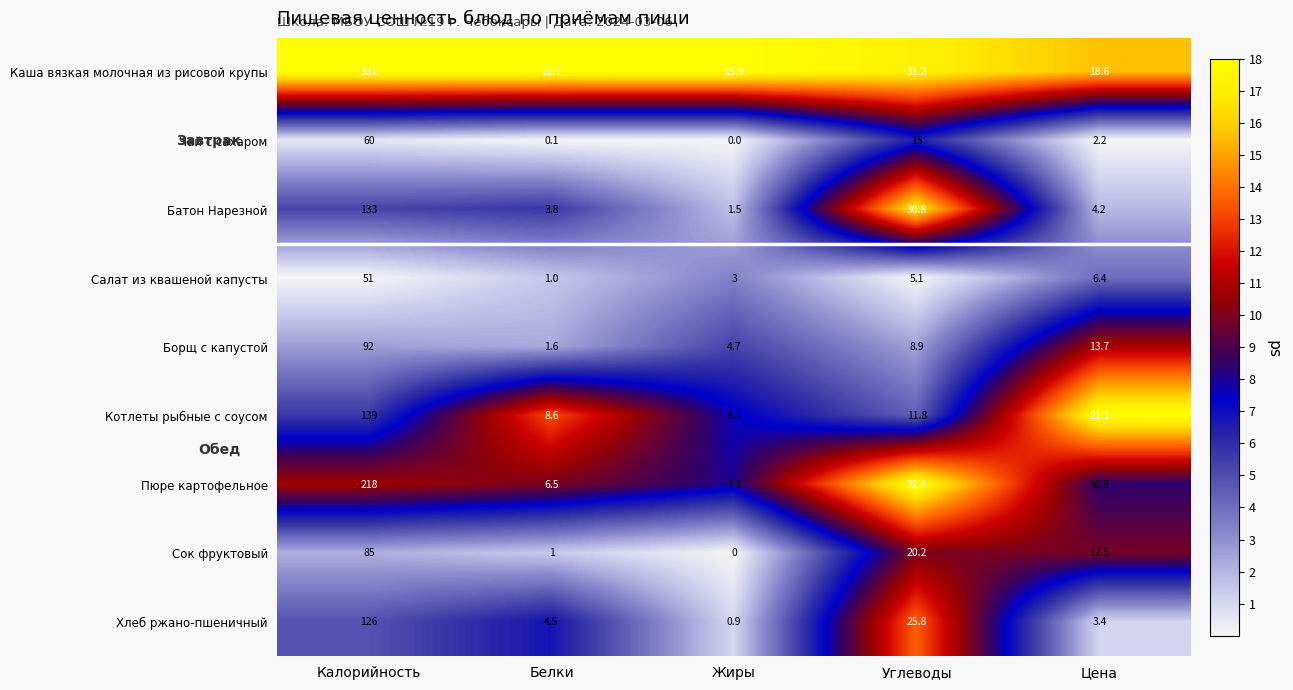

What is the maximum value for Сок фруктовый?

85.0